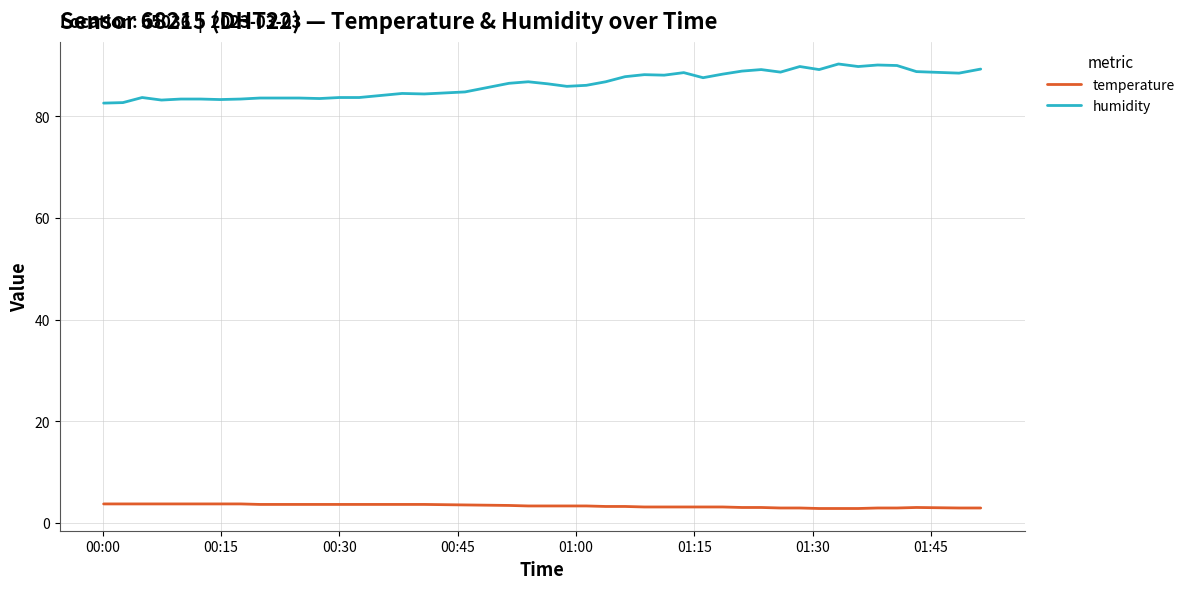

What is the highest value of the humidity series?

90.3